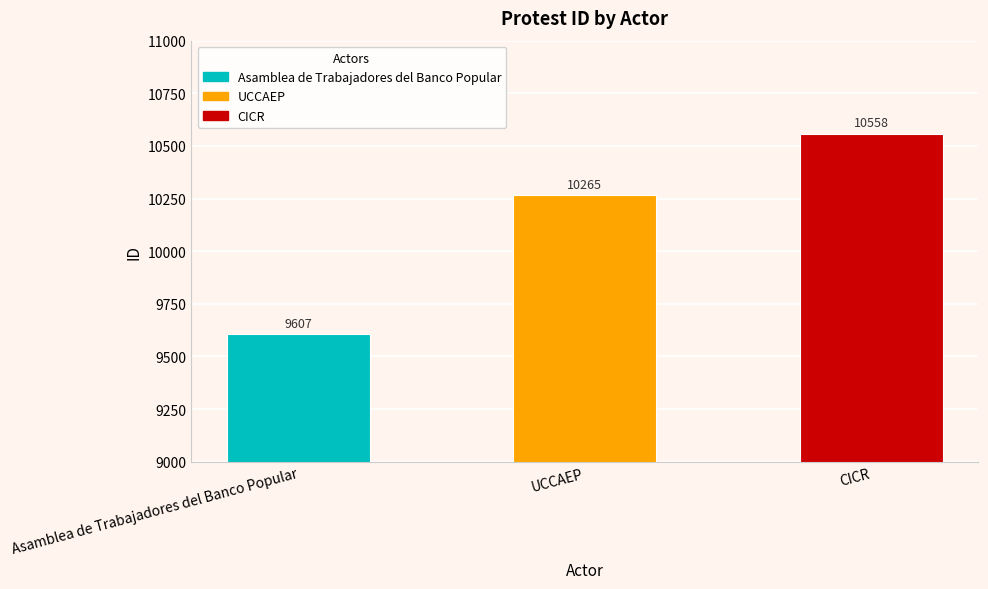

What is the sum of all values?

30430